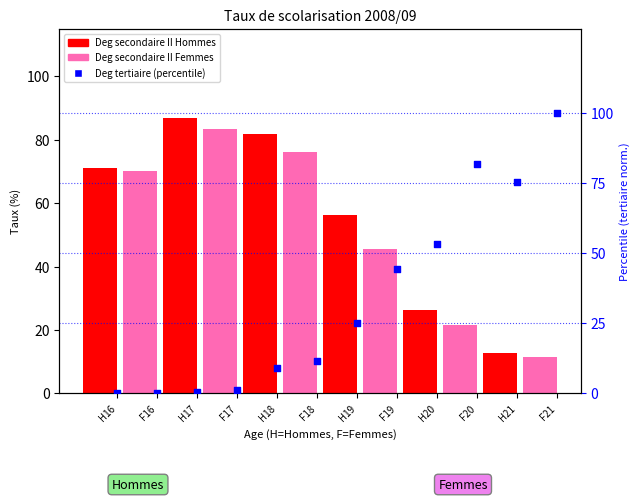

Which series has the largest Y range (max minus min)?

Deg tertiaire Femmes (percentile)